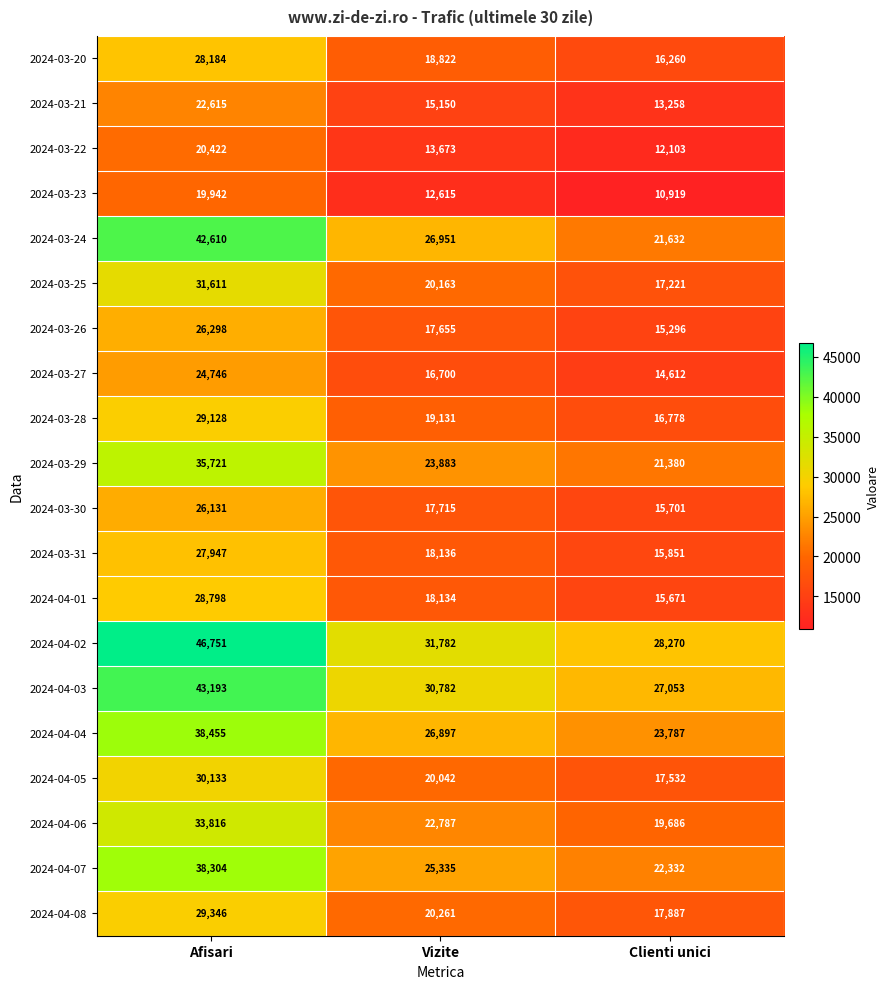

At how many categories does at least one series exceed 19455?

3